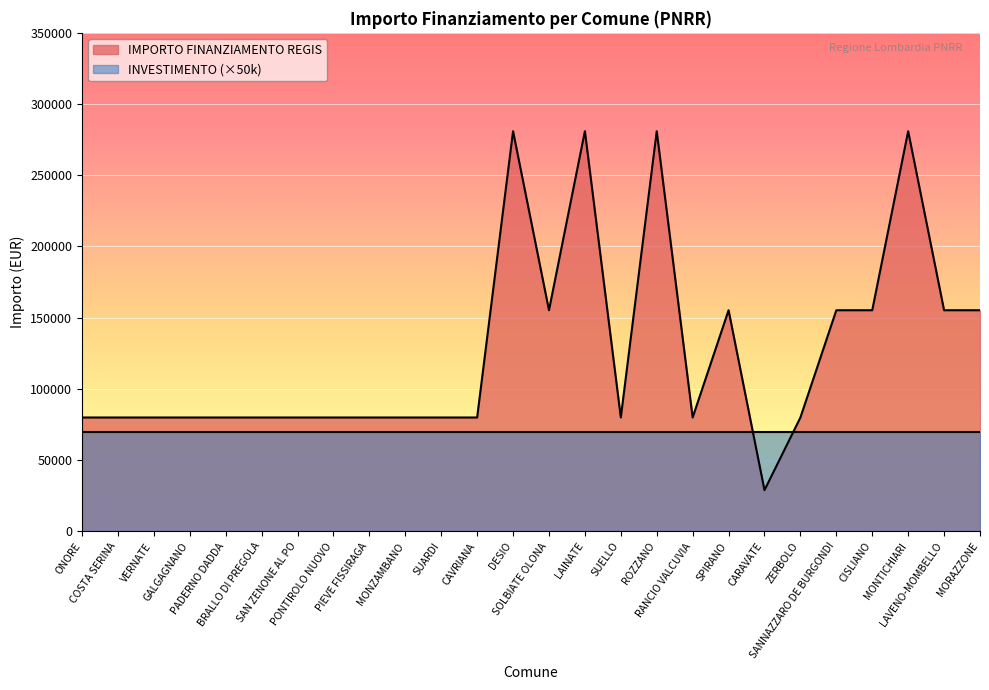

Count the number of values greater than 79922.

10